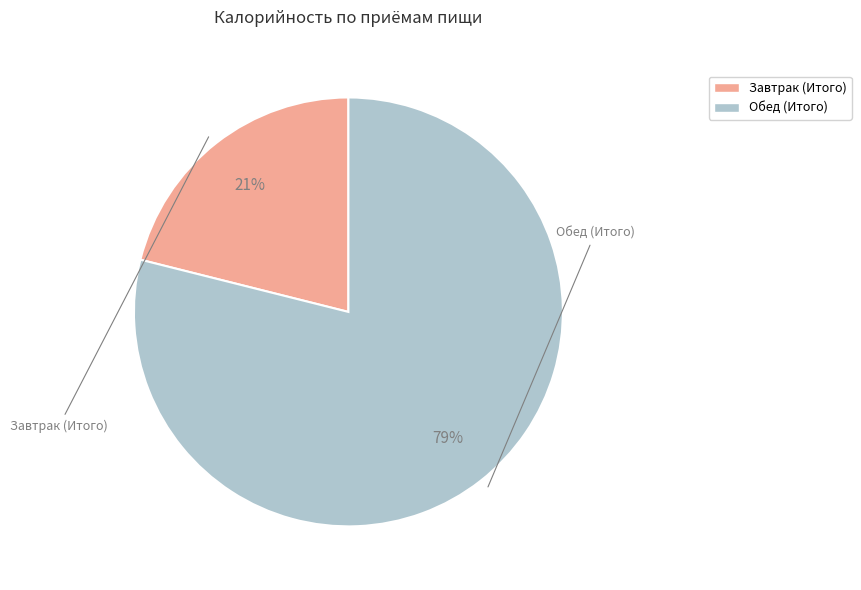

Count the number of slices in the pie.

2